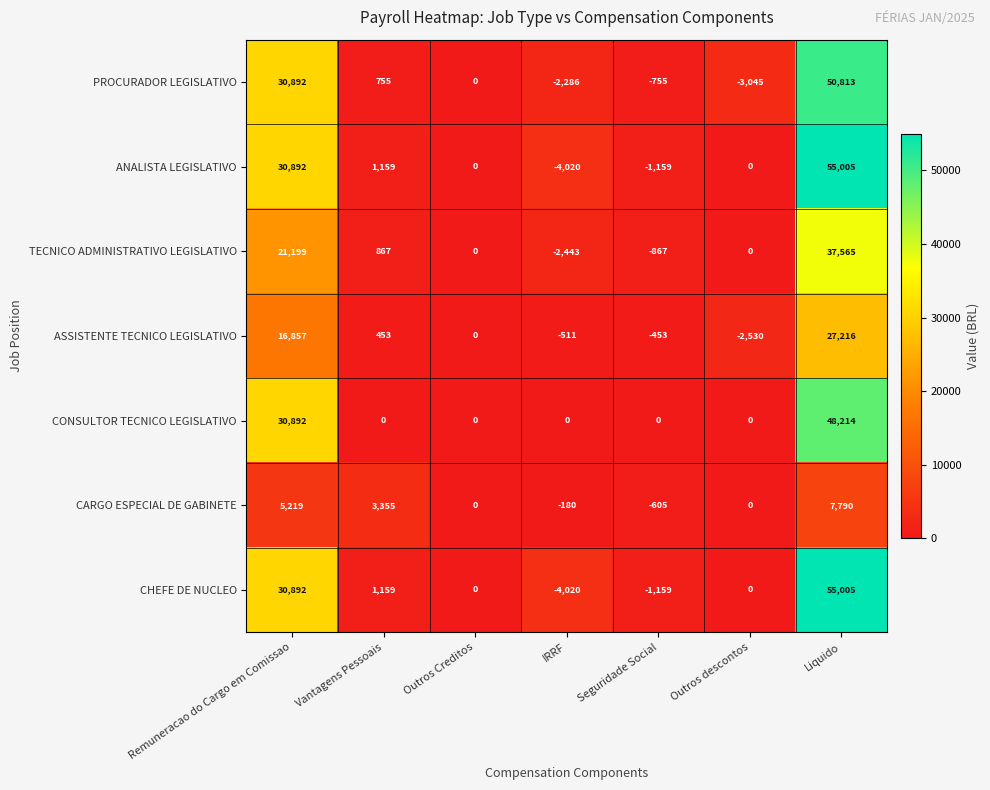

What is the spread (max minus min) of values at Remuneracao do Cargo em Comissao?

25673